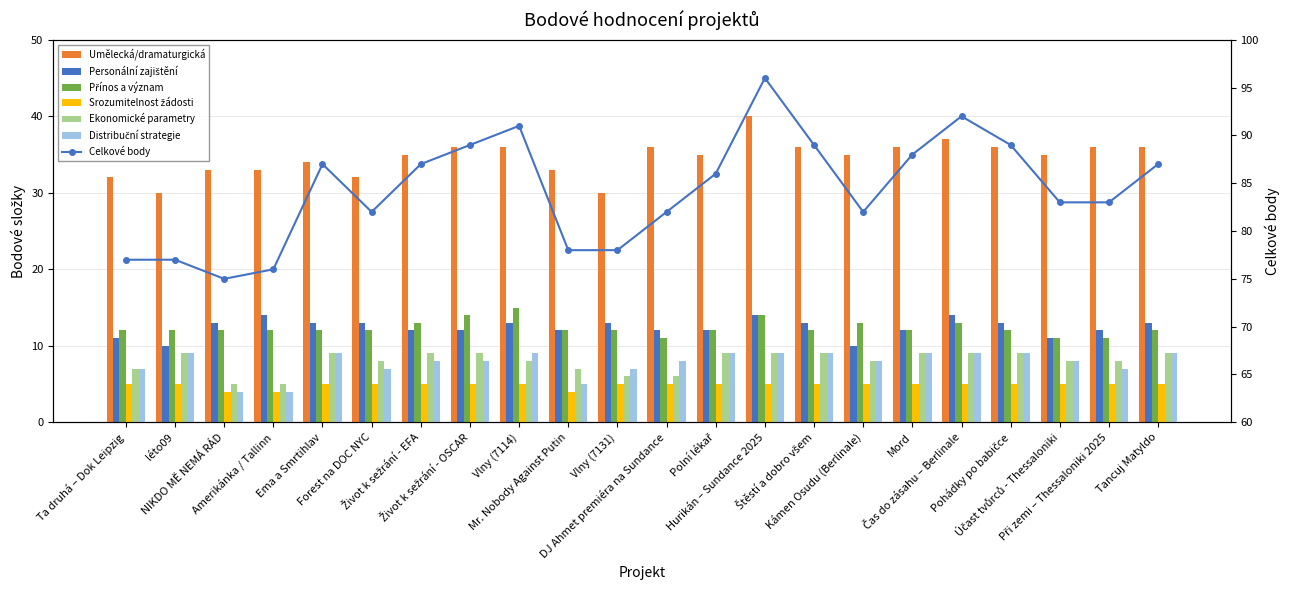

What is the sum of all Distribuční strategie values?

171